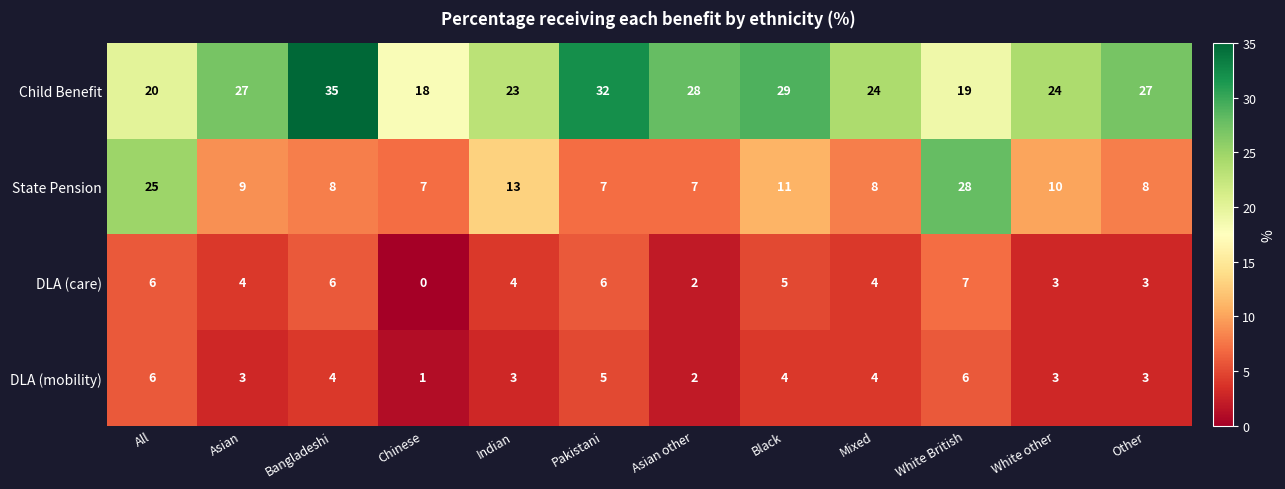

What is the difference between the Child Benefit values at All and Asian?

7